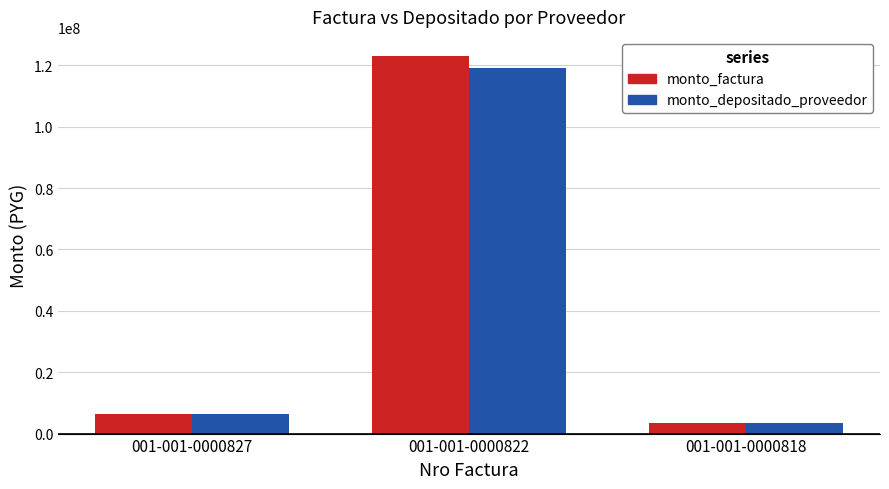

What is the difference between the second highest and minimum values in the monto_factura series?

3017500